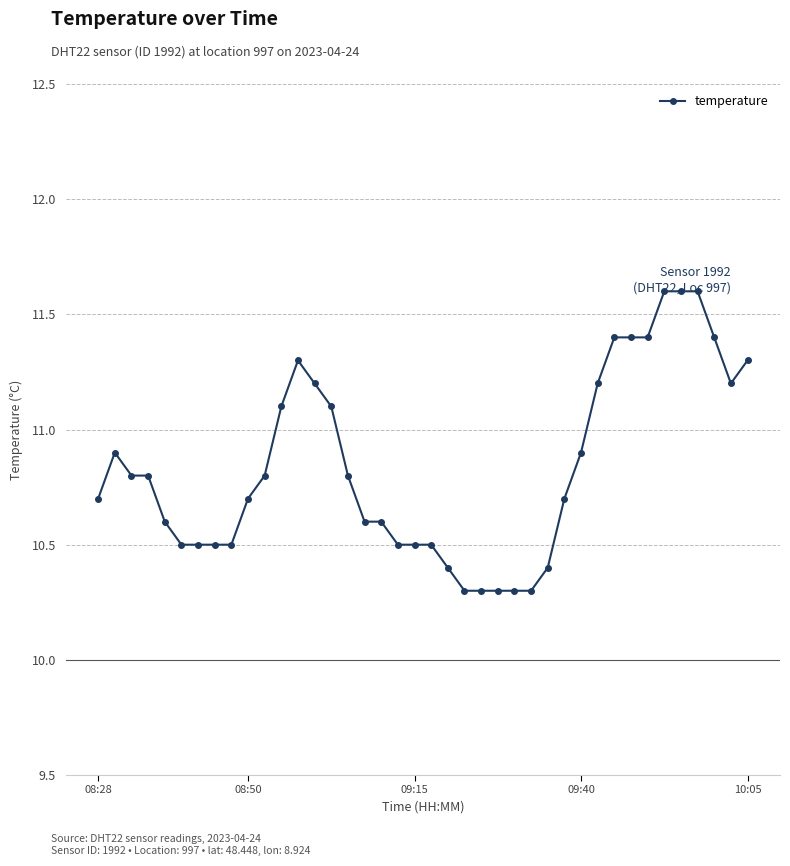

True or false: the data has more than 0 interior local peaks.

True